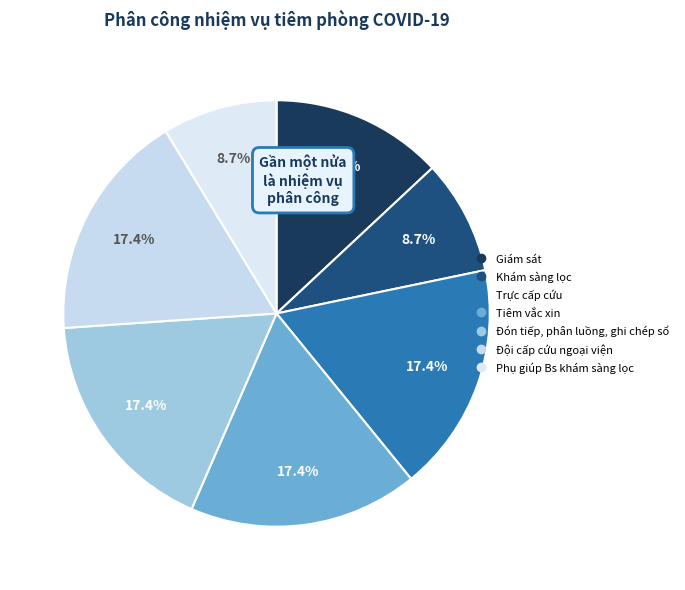

Is there any slice that represents more than half of the pie?

No